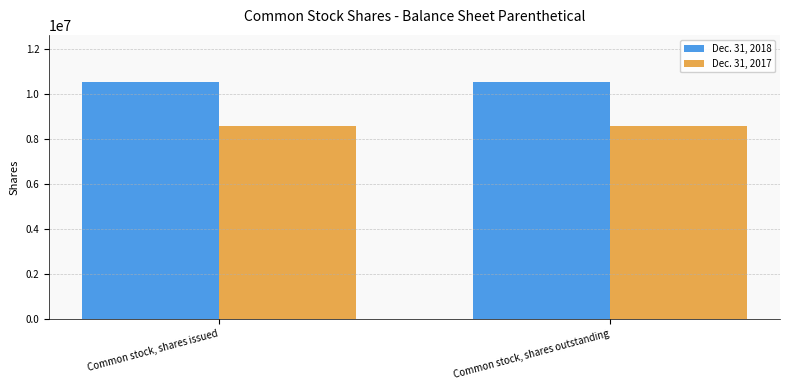

What is the highest value of the Dec. 31, 2017 series?

8591577